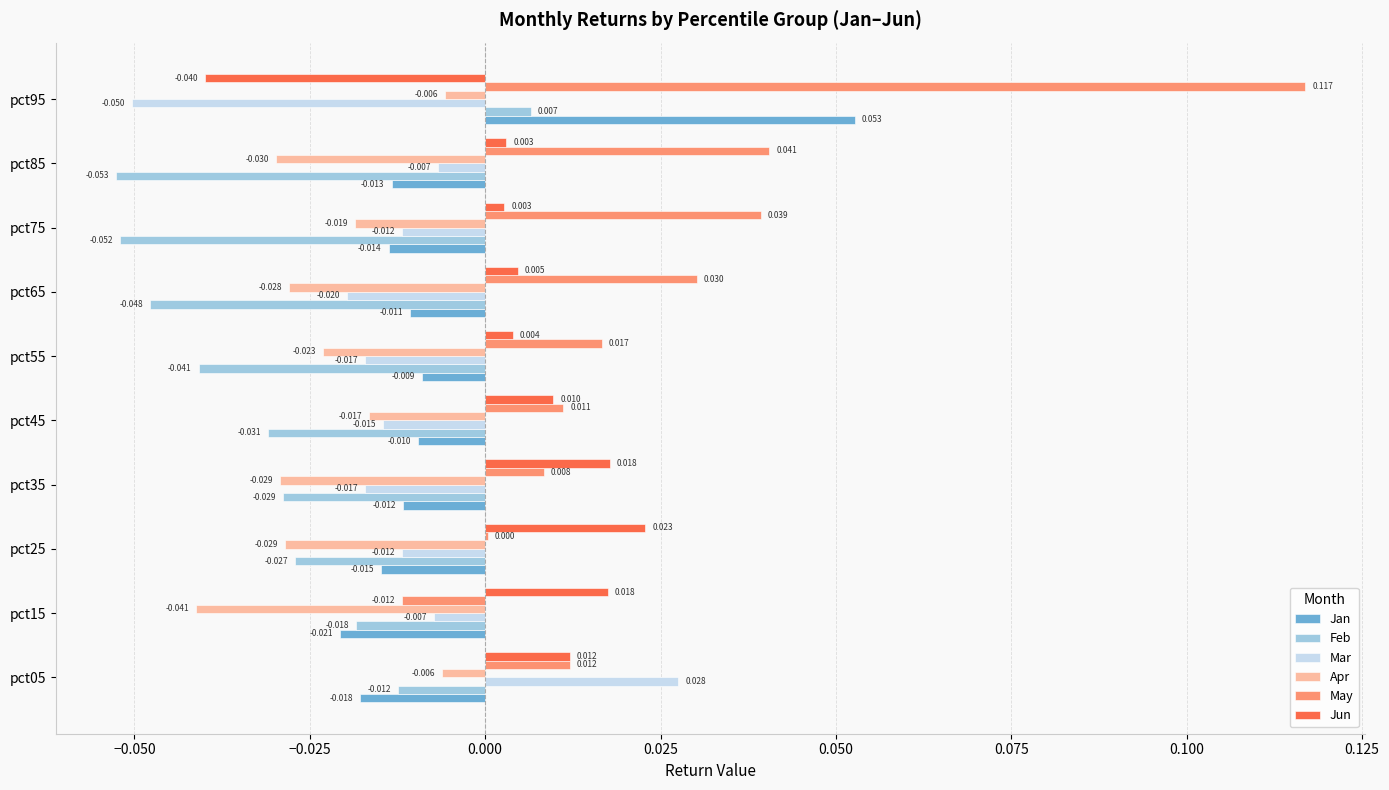

Which series has the largest total across all categories?

May